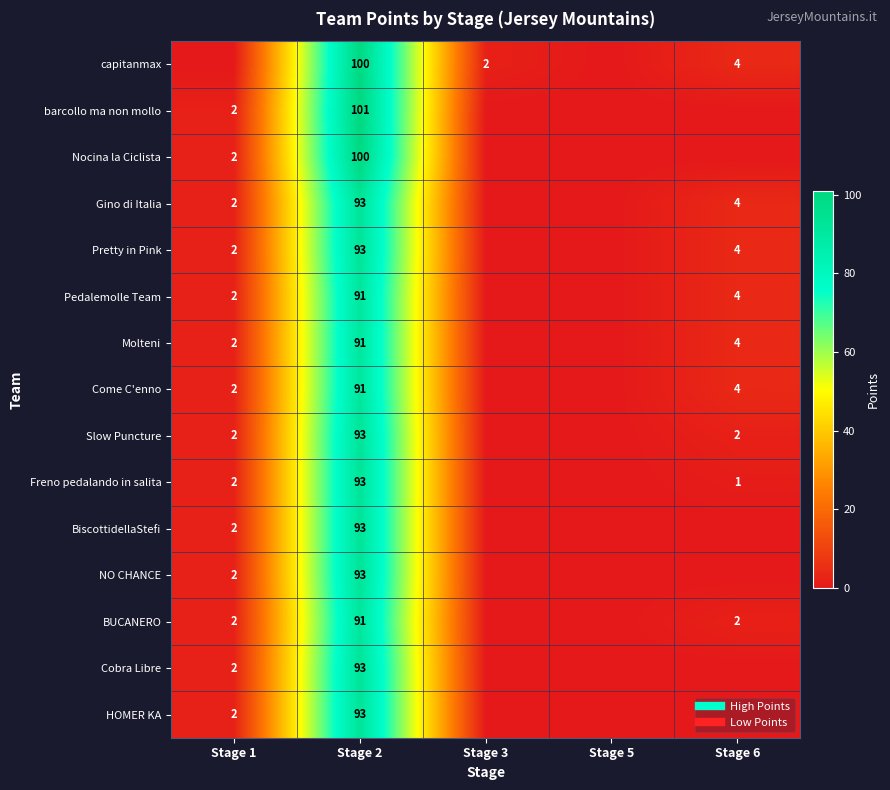

Which series has the largest total across all categories?

capitanmax